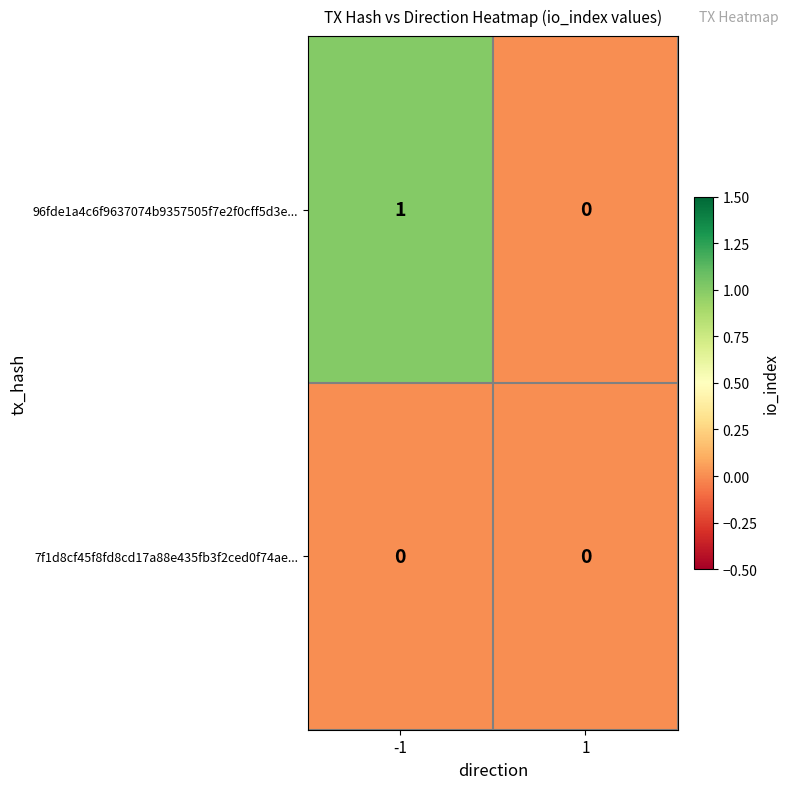

At which category is the sum across all series the highest?

-1